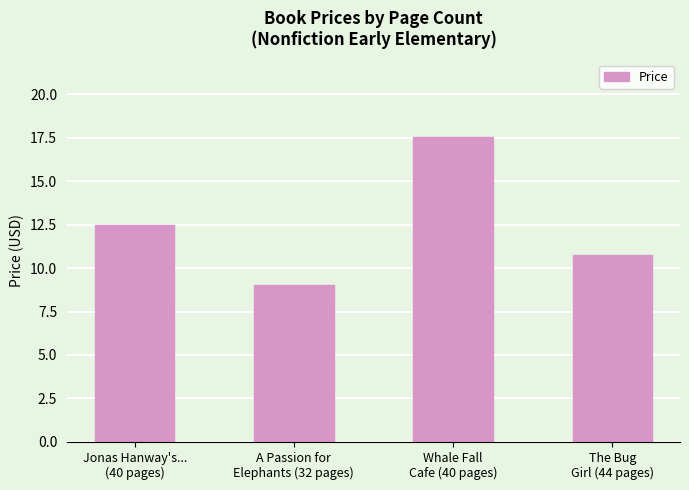

At which category does the chart reach its minimum across all series?

A Passion for
Elephants (32 pages)